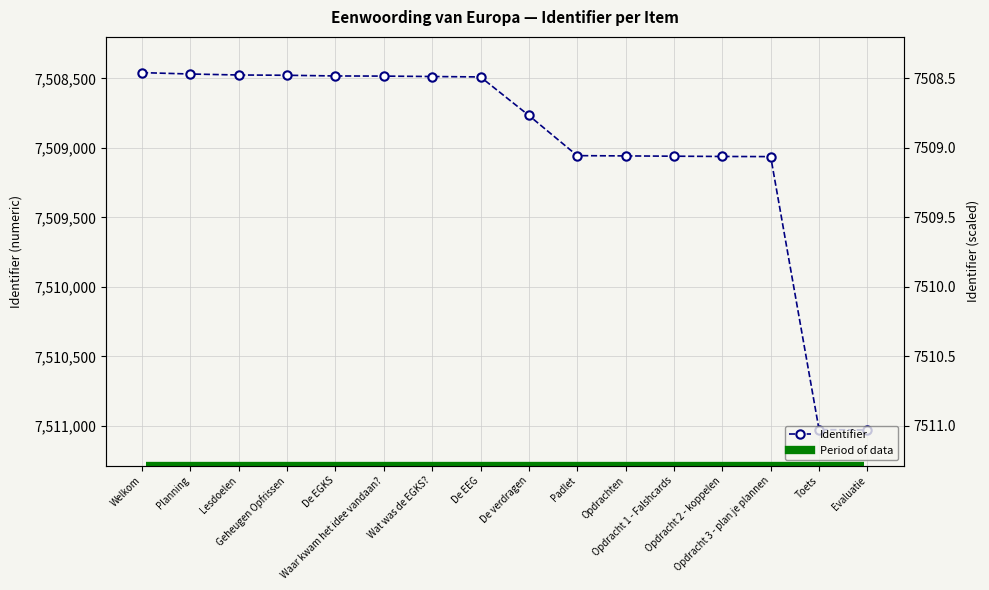

True or false: there are more than 1 points higher than both neighbors.

False